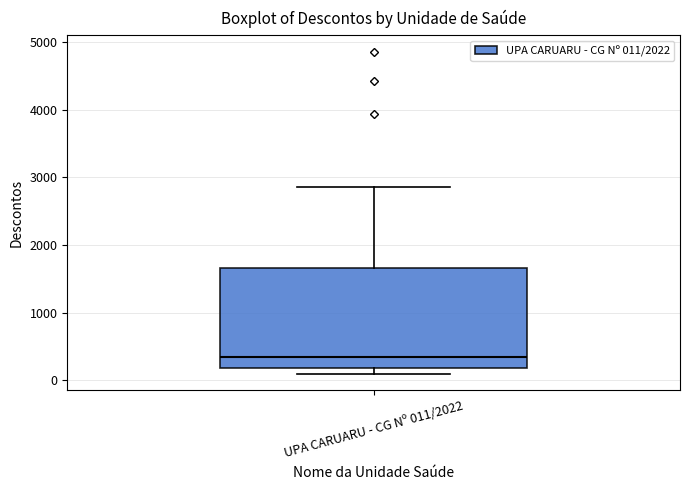

Read this box plot against the y-axis: the position of the median line, the range covered by the box, and the ends of both whiskers. The values are not printed on the chart, so give them approximately, as read against the axis.

median 300, box 200 to 1700, whiskers 100 to 2800